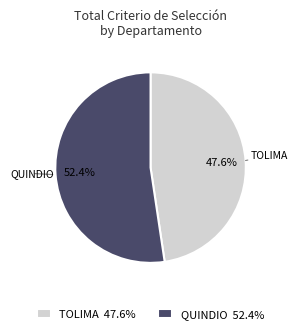

Rank the categories by value from lowest to highest.

TOLIMA 47.6%, QUINDIO 52.4%